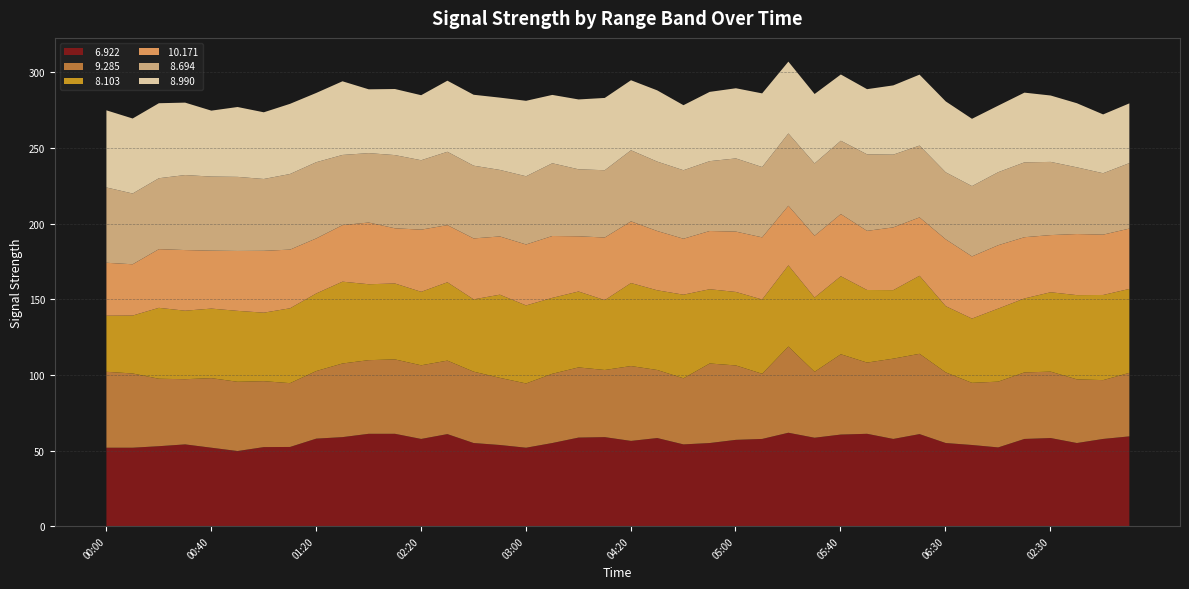

What is the minimum value shown in the chart?

33.9